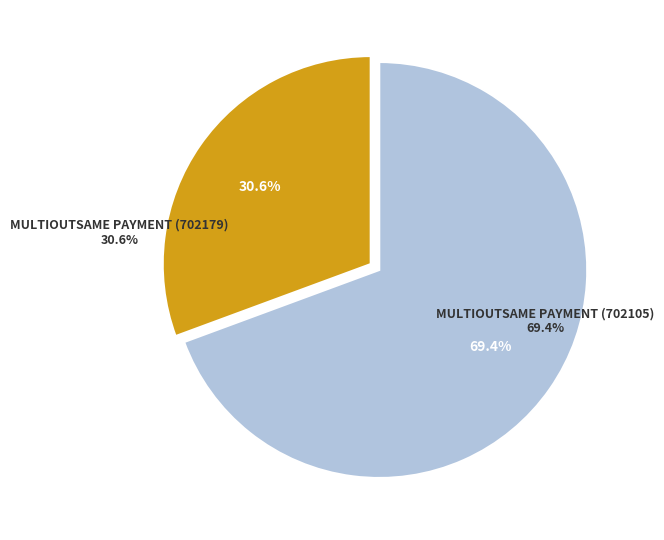

Does any single category account for the majority?

Yes